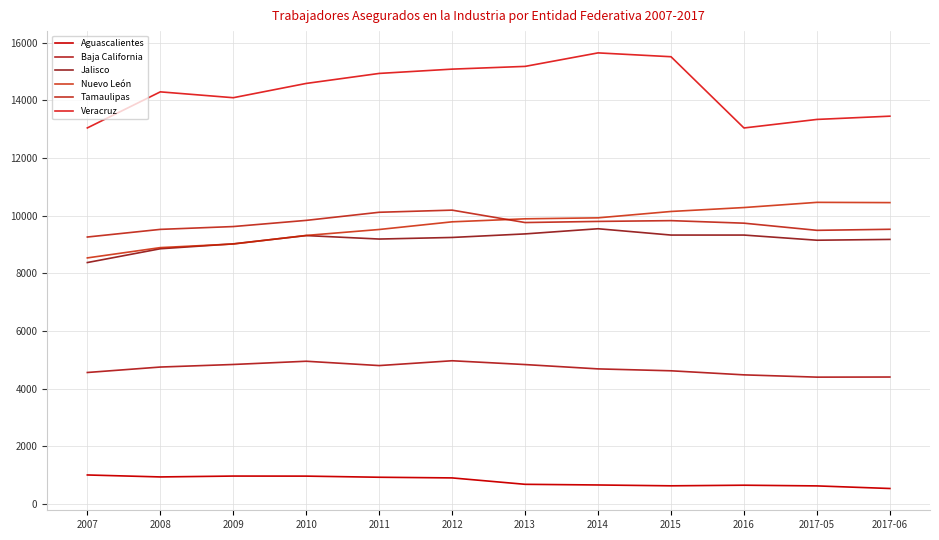

At how many categories does at least one series exceed 11068?

12